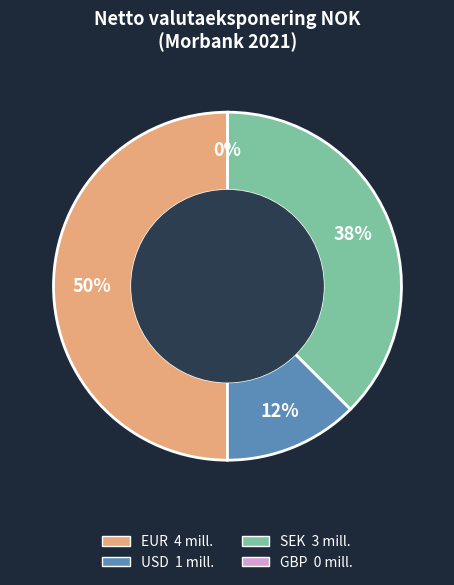

Which category has the biggest portion of the pie?

EUR